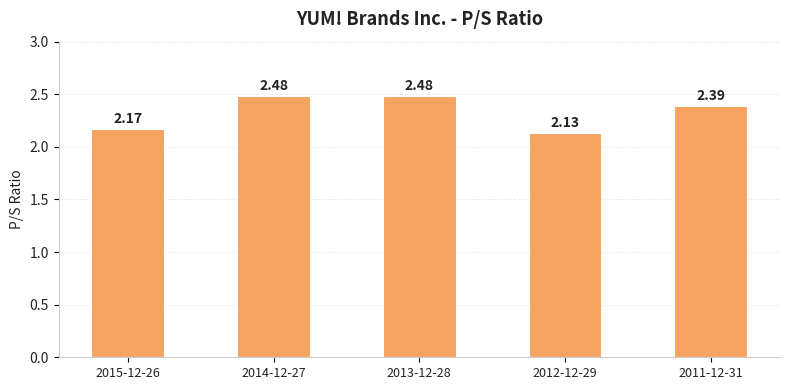

What is the sum of all values?

11.7